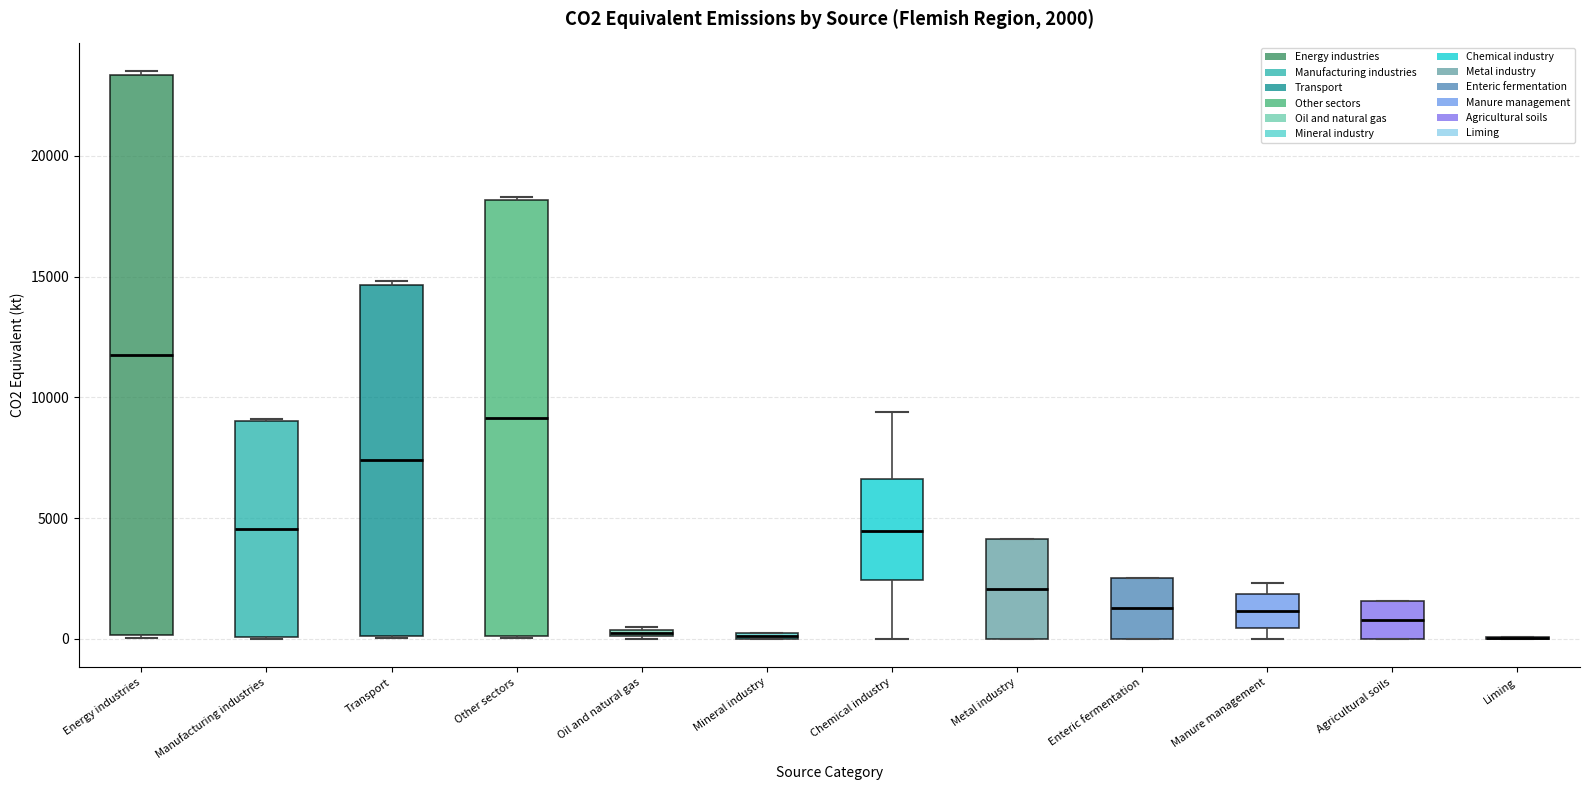

Which box is the tallest, from its lower edge to its upper edge?

Energy industries